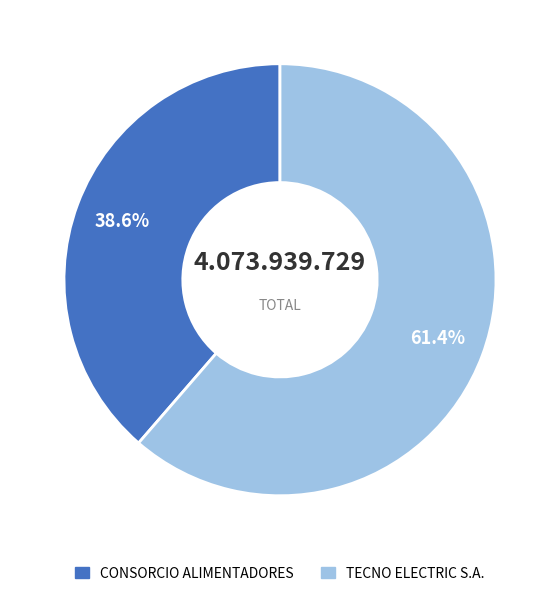

The CONSORCIO ALIMENTADORES slice represents 39% of the pie. True or false?

True